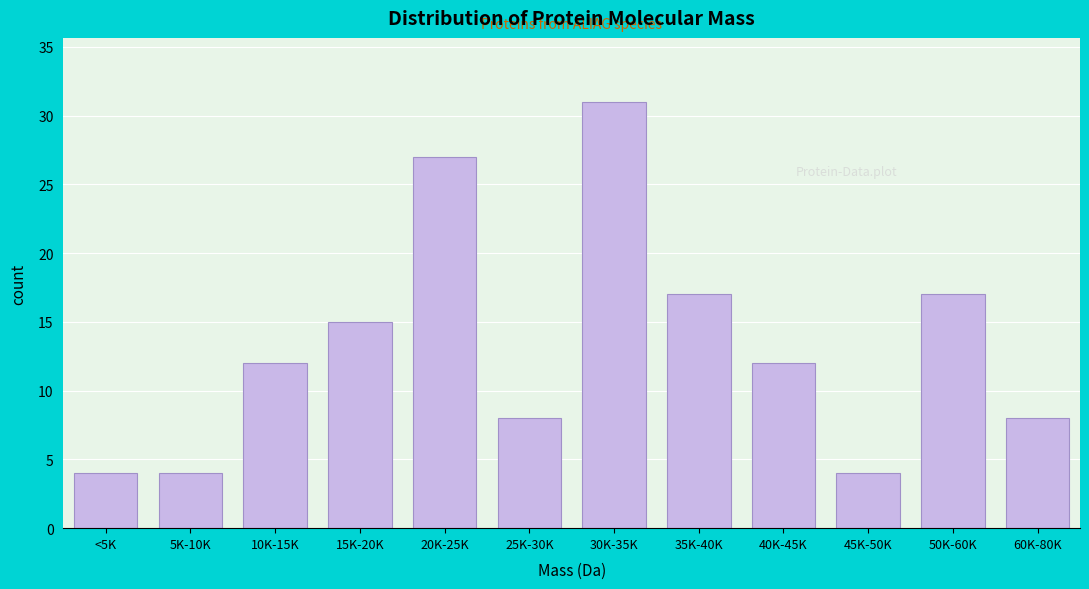

Reading right to left, what are all the values shown in this chart?

60K-80K=8	50K-60K=17	45K-50K=4	40K-45K=12	35K-40K=17	30K-35K=31	25K-30K=8	20K-25K=27	15K-20K=15	10K-15K=12	5K-10K=4	<5K=4